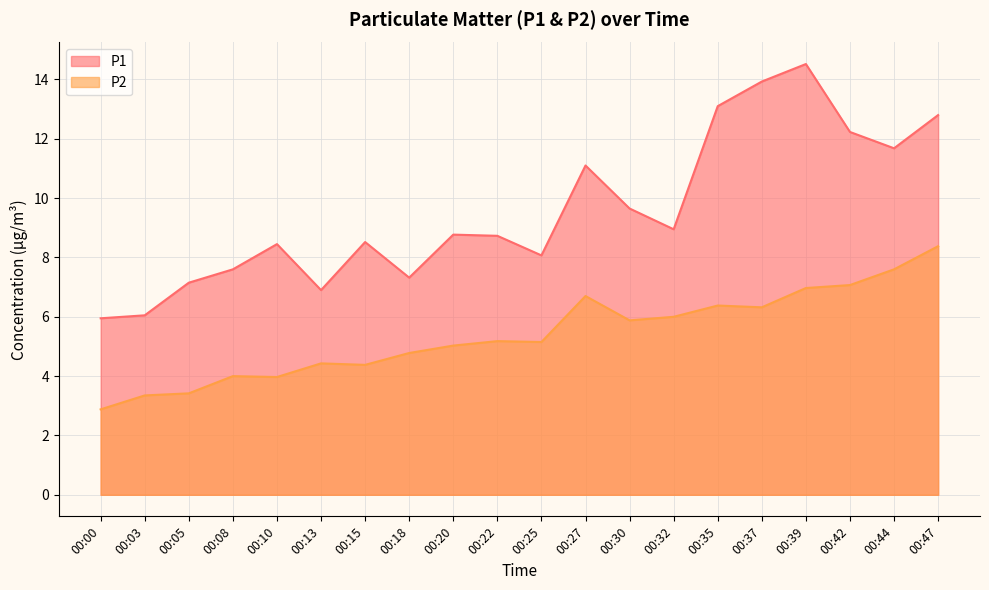

Between 00:27 and 00:25, which is larger?

00:27